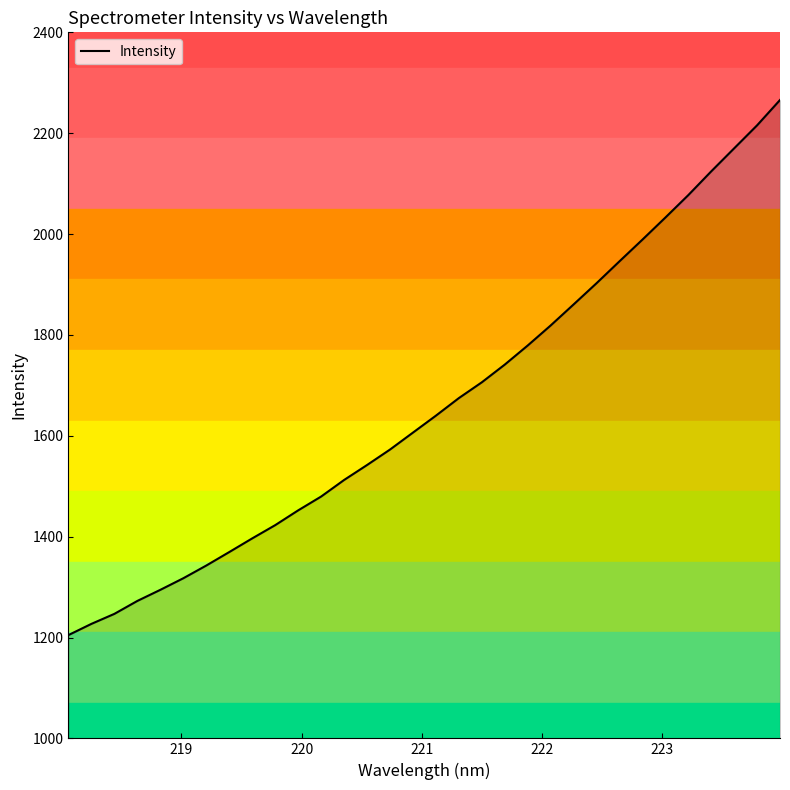

Reading left to right, transcribe all the data shown in this chart.

1204.8	1227.0	1246.9	1272.5	1294.5	1317.5	1342.7	1369.4	1396.5	1422.8	1452.1	1479.5	1512.4	1542.0	1572.7	1606.3	1639.9	1674.8	1706.1	1741.2	1779.0	1818.8	1860.5	1902.5	1946.0	1989.0	2032.7	2077.2	2124.3	2170.0	2215.6	2265.9